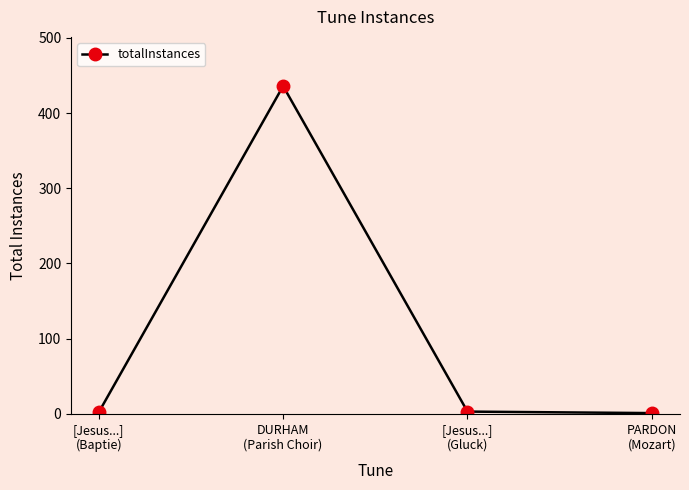

What is the difference between the maximum and minimum values?

435